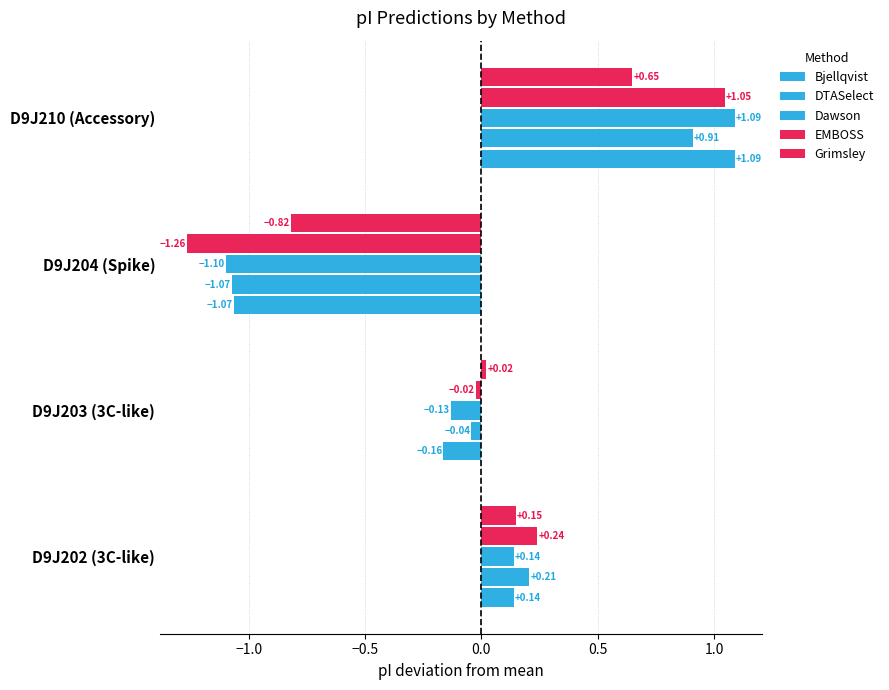

Count the number of categories in the chart.

4